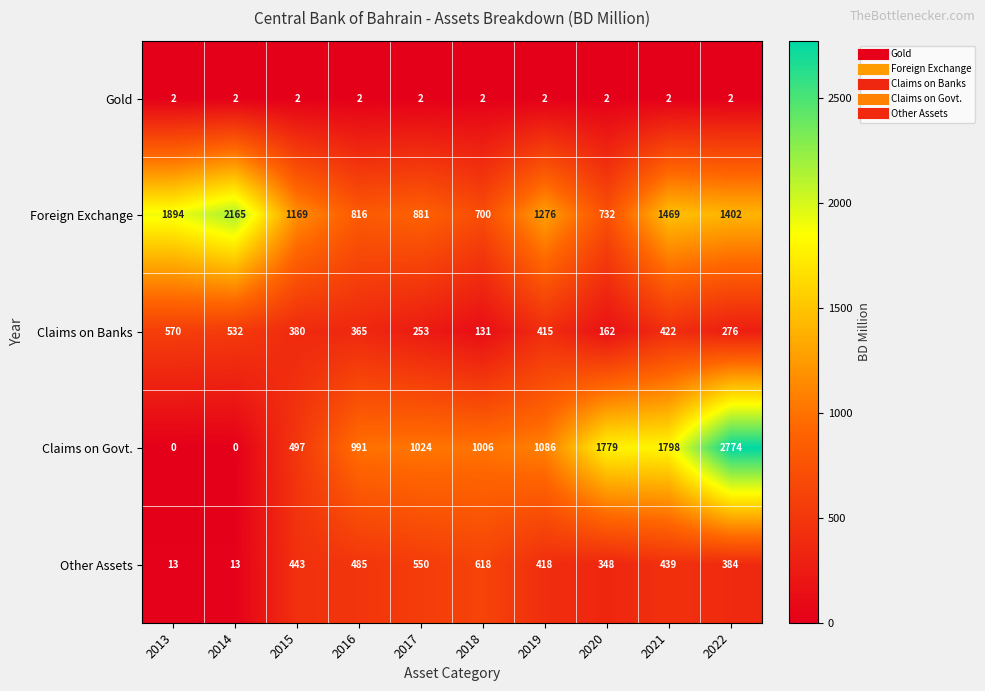

What is the spread (max minus min) of values at 2018?

1004